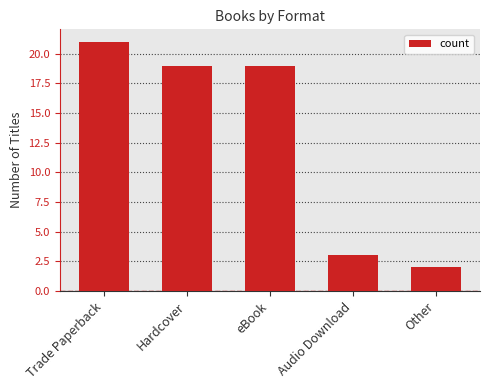

Reading left to right, extract all data points from this chart.

Trade Paperback=21	Hardcover=19	eBook=19	Audio Download=3	Other=2